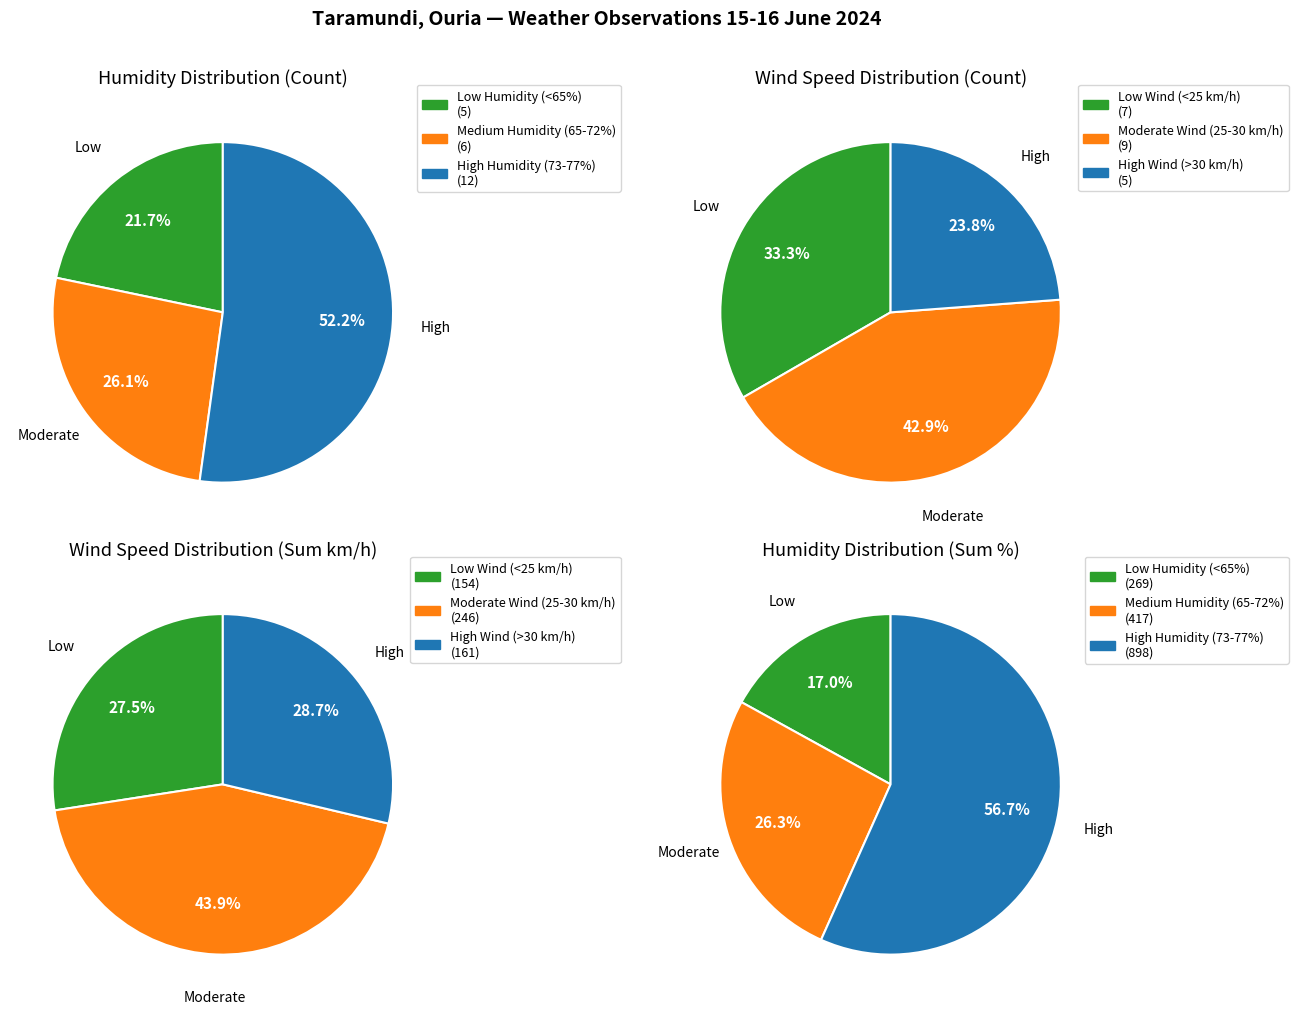

Does 00:00 06/16 represent more than half of the total?

No